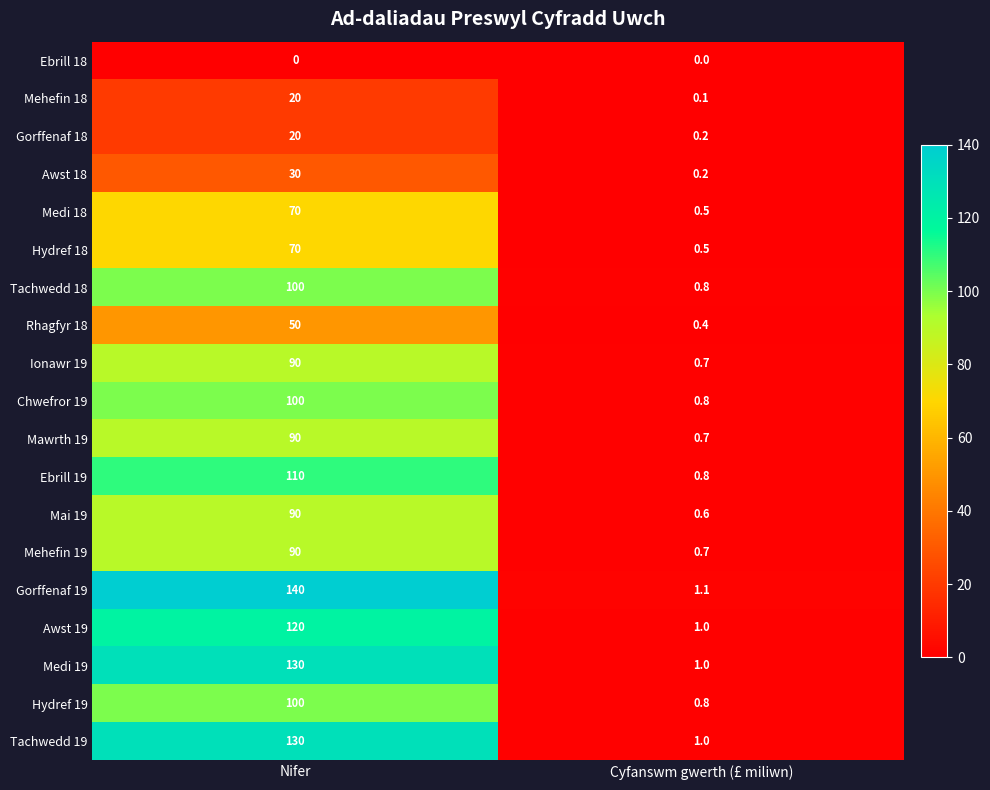

What is the sum of all Mehefin 19 values?

90.7